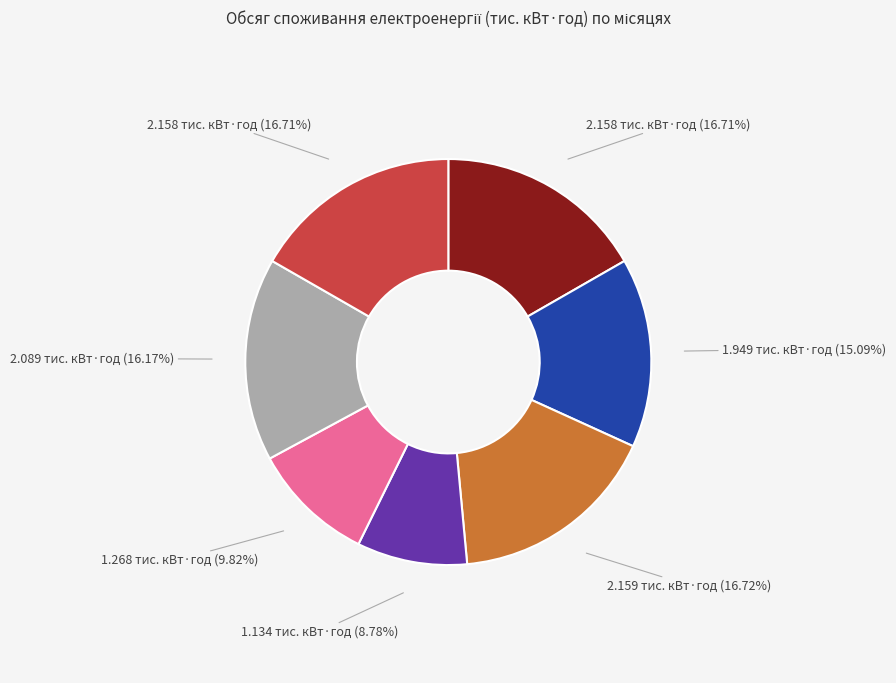

Is there any slice that represents more than half of the pie?

No